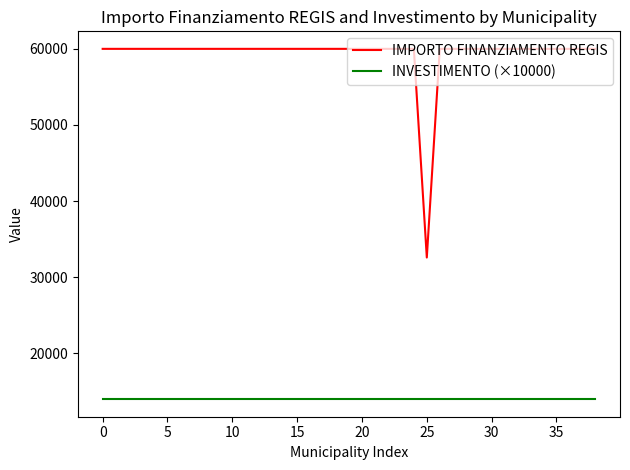

What is the greatest value displayed?

59966